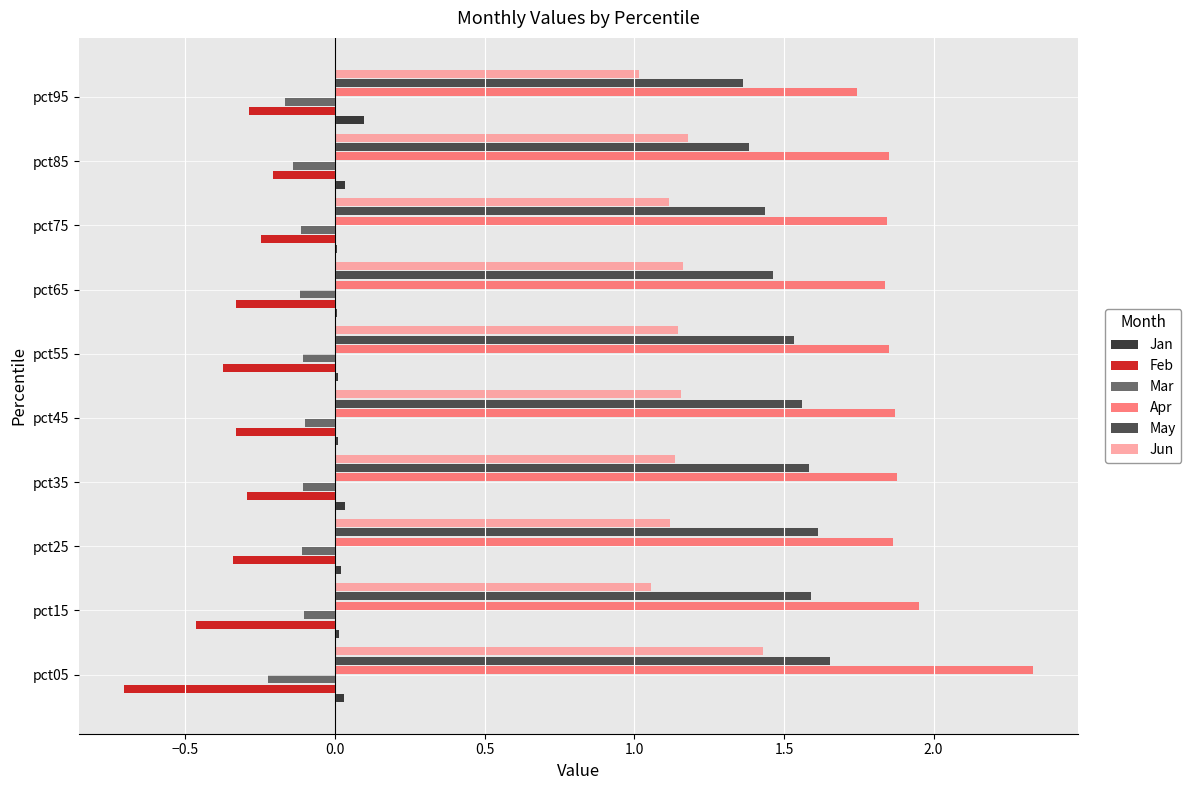

Is it true that Jun equals 0.6 at pct95?

False